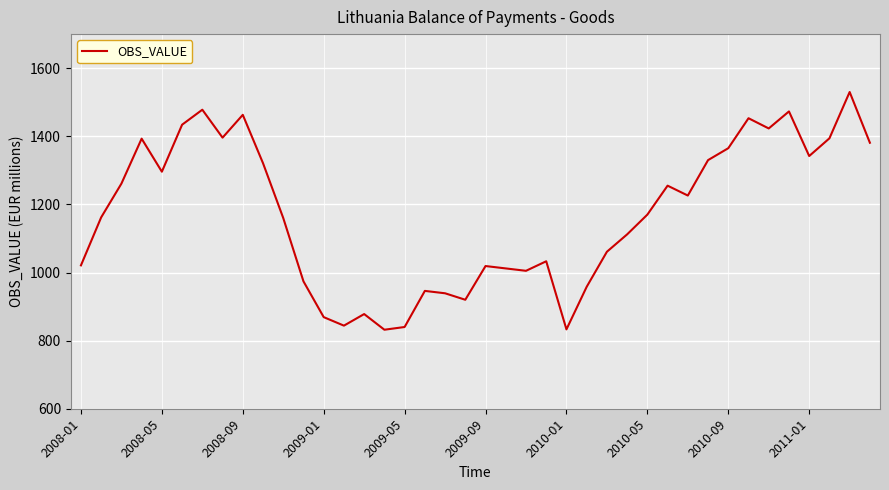

What is the minimum value shown in the chart?

832